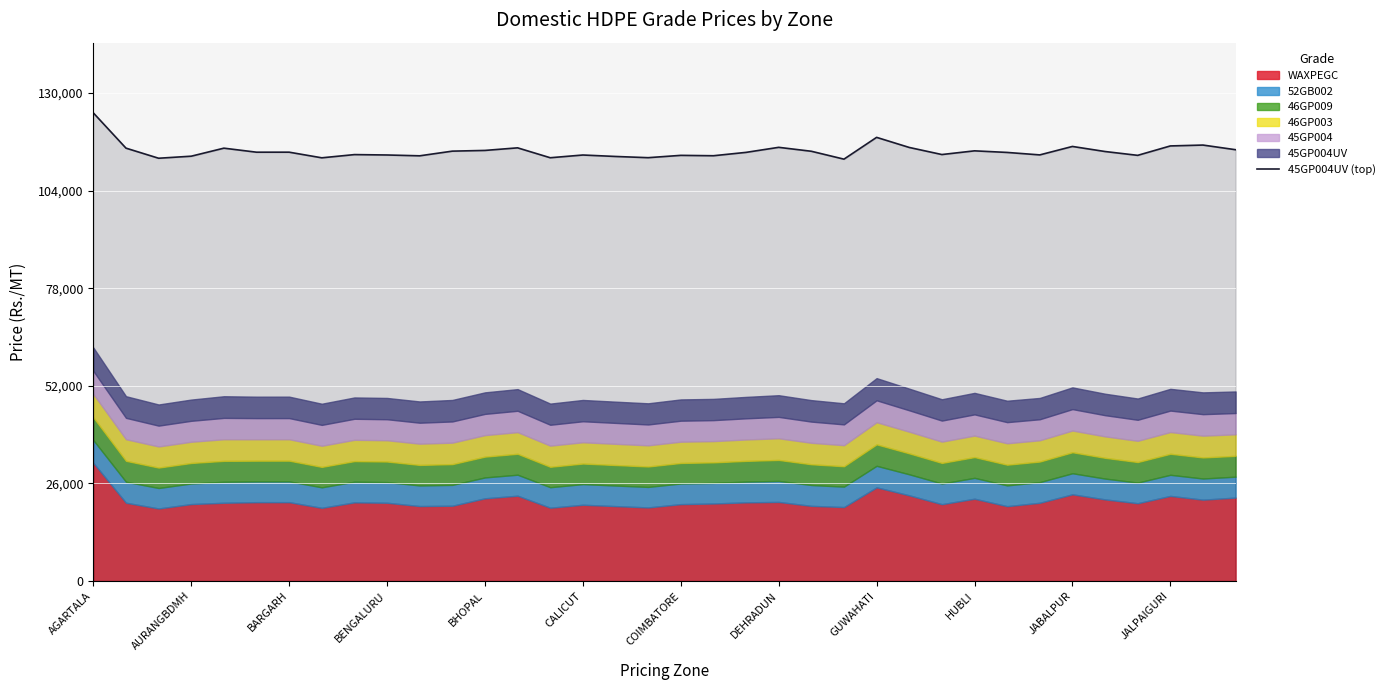

The 45GP004UV (top) series shows 115877 at JALPAIGURI. True or false?

True